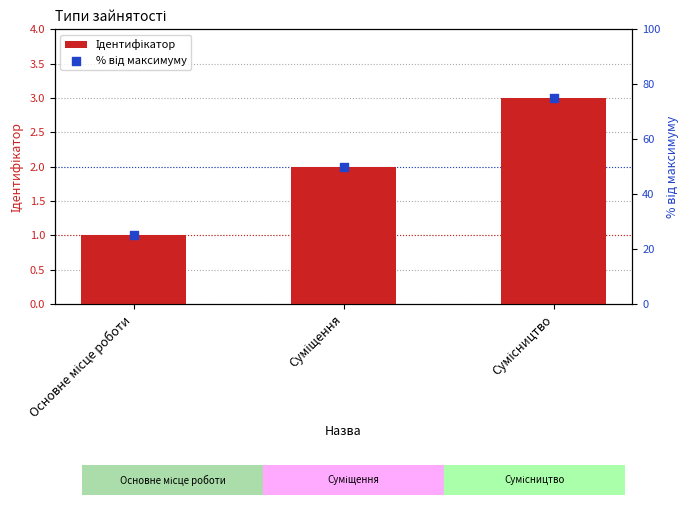

At how many categories does at least one series exceed 62?

1